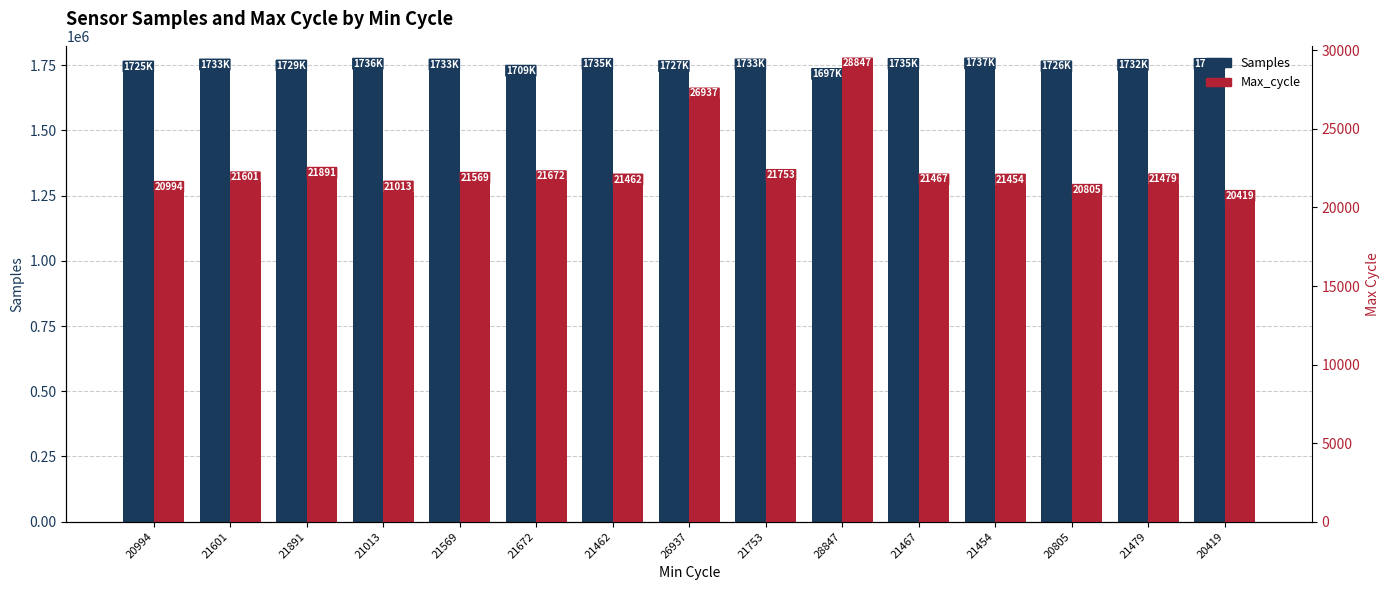

The value of Max_cycle at 20994 is 20994. True or false?

True